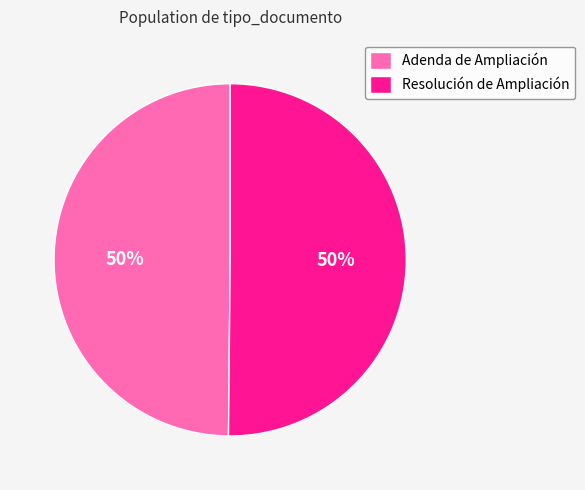

To the nearest percent, what is the combined percentage of Resolución de Ampliación and Adenda de Ampliación?

100%